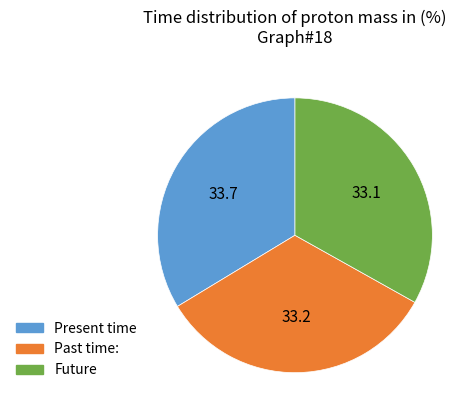

Is there any slice that represents more than half of the pie?

No